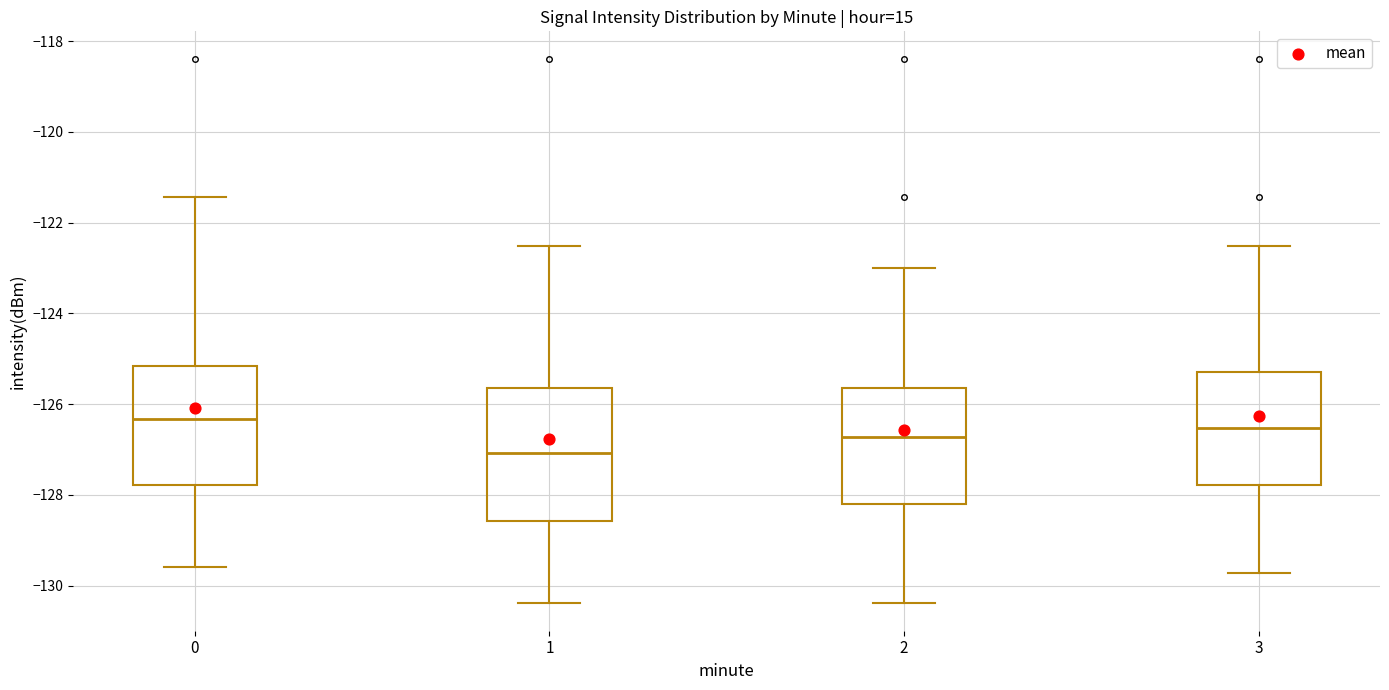

Where does the lower whisker of the box at x = 2 end on the y-axis? The values are not printed on the chart, so give them approximately, as read against the axis.

-130.4